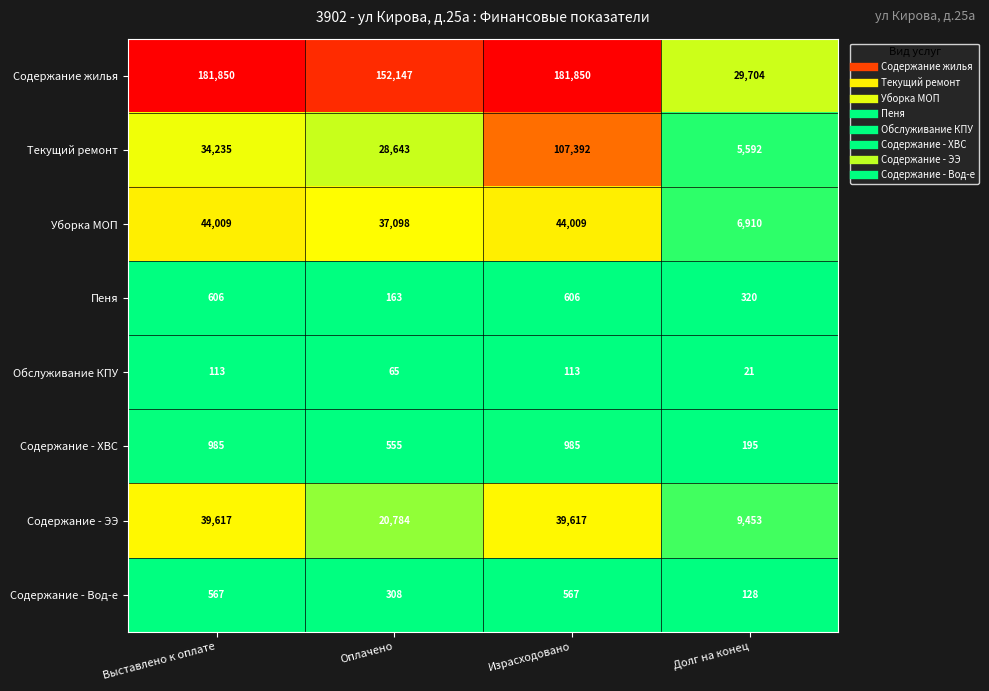

Which series has the widest spread of values?

Содержание жилья